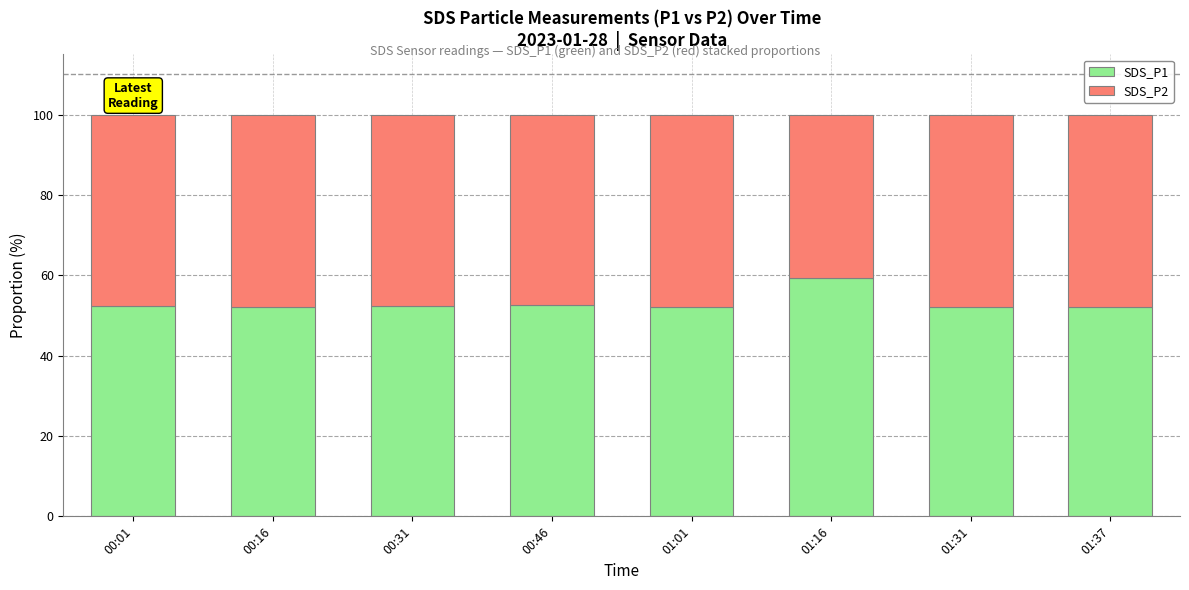

What is the sum of the SDS_P1 values at 00:31 and 00:01?

104.6